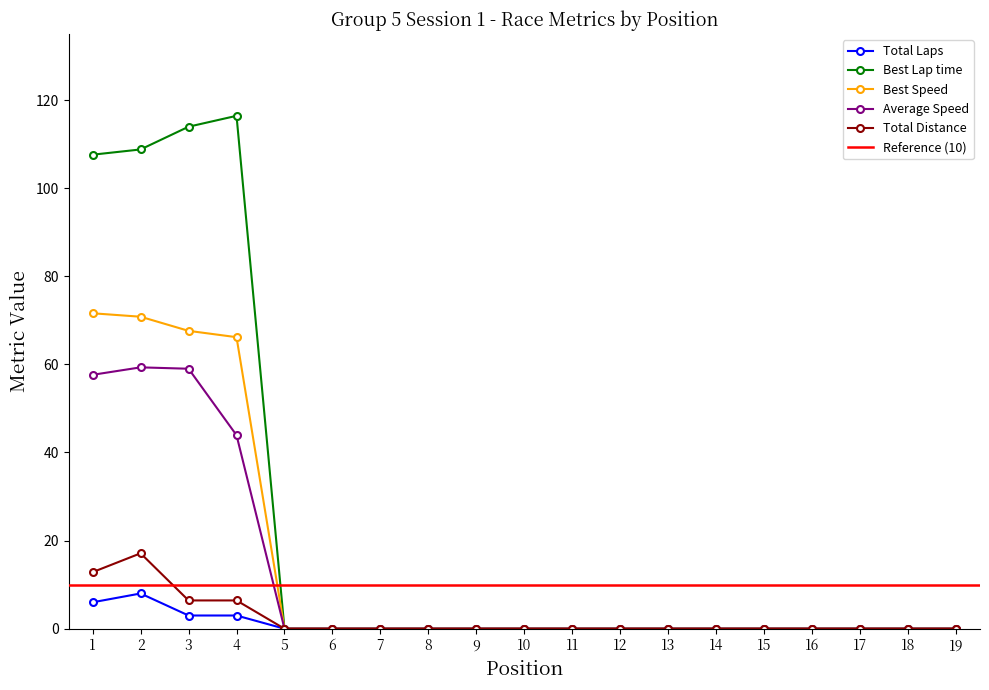

At which label does Total Distance reach its peak?

2